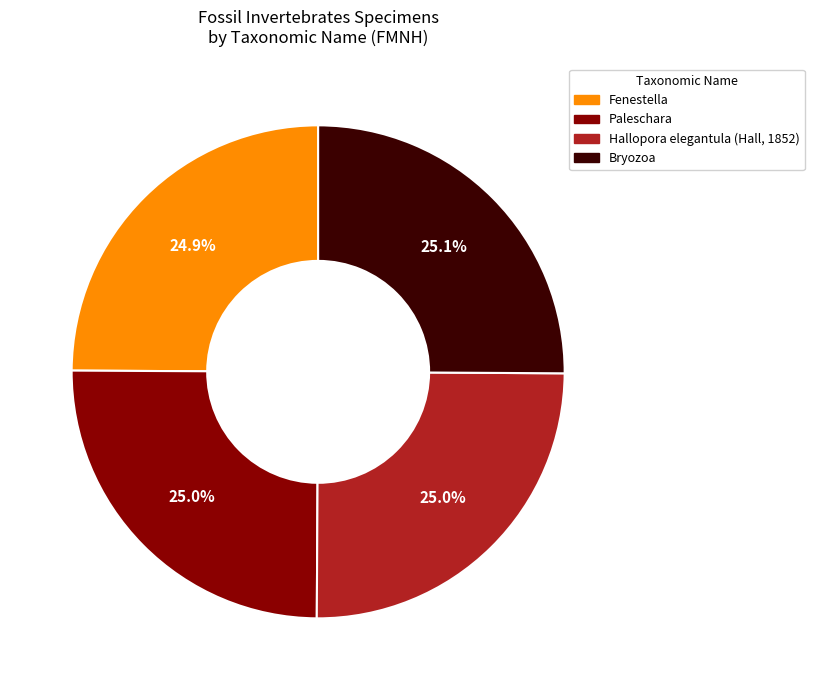

What is the ratio of the value at Fenestella to the value at Paleschara?

1.0